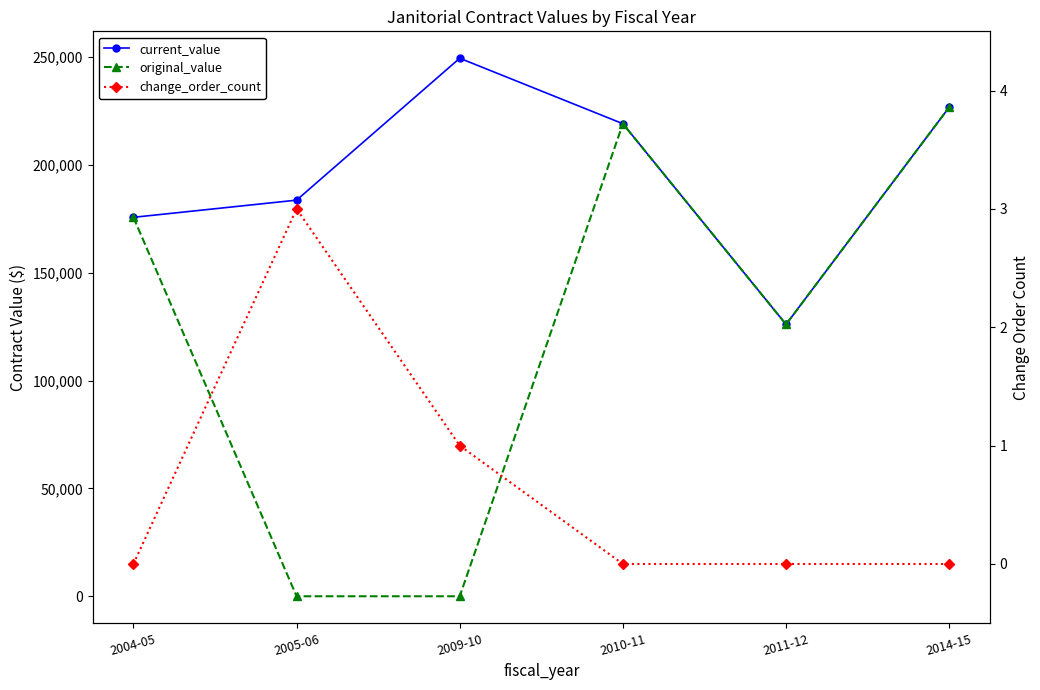

The value of change_order_count at 2010-11 is 1.1. True or false?

False